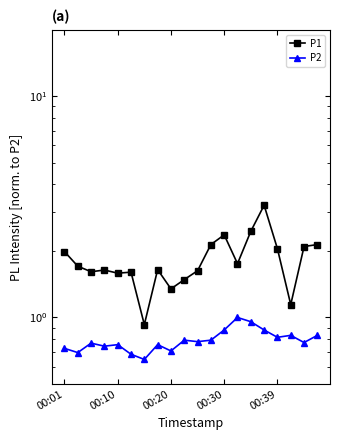

Where does the P1 series first go above 1?

00:01